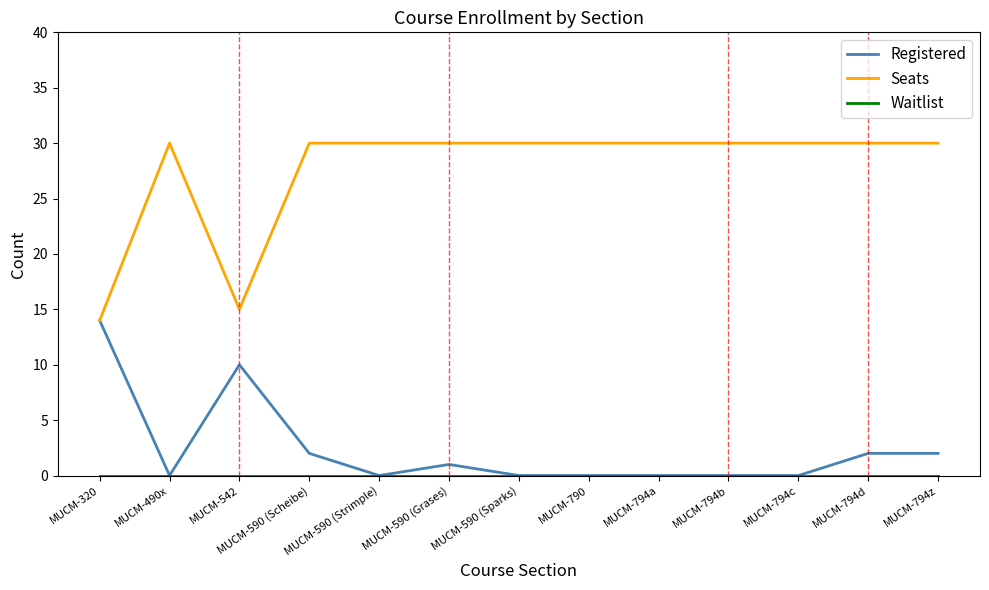

Is this an area chart (filled region under the line)?

No